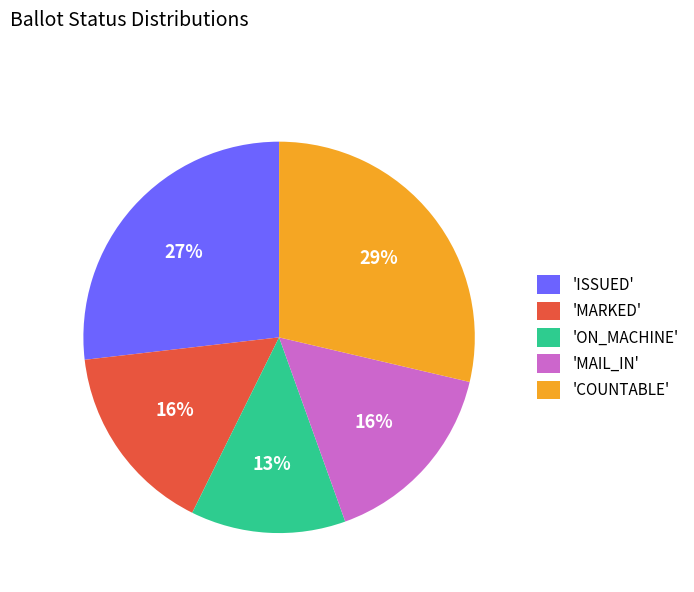

Combined, do 'ON_MACHINE' and 'COUNTABLE' account for over 50%?

No